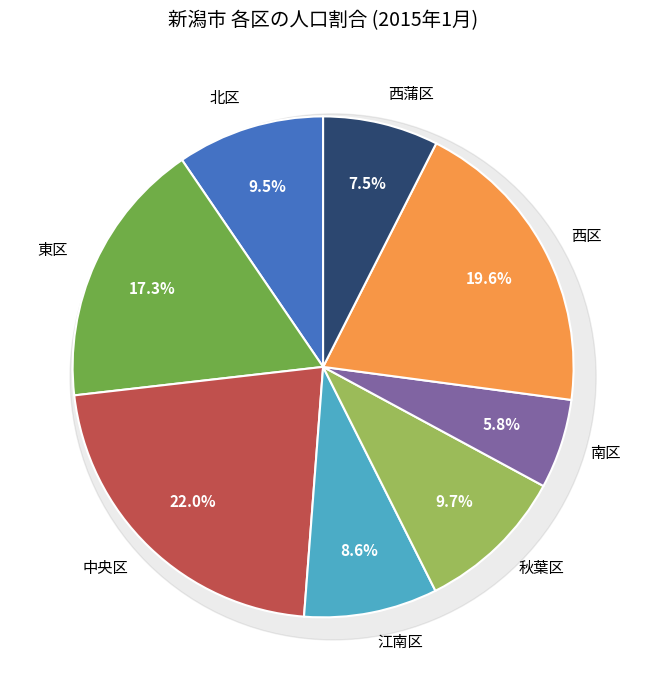

Between 江南区 and 秋葉区, which is larger?

秋葉区